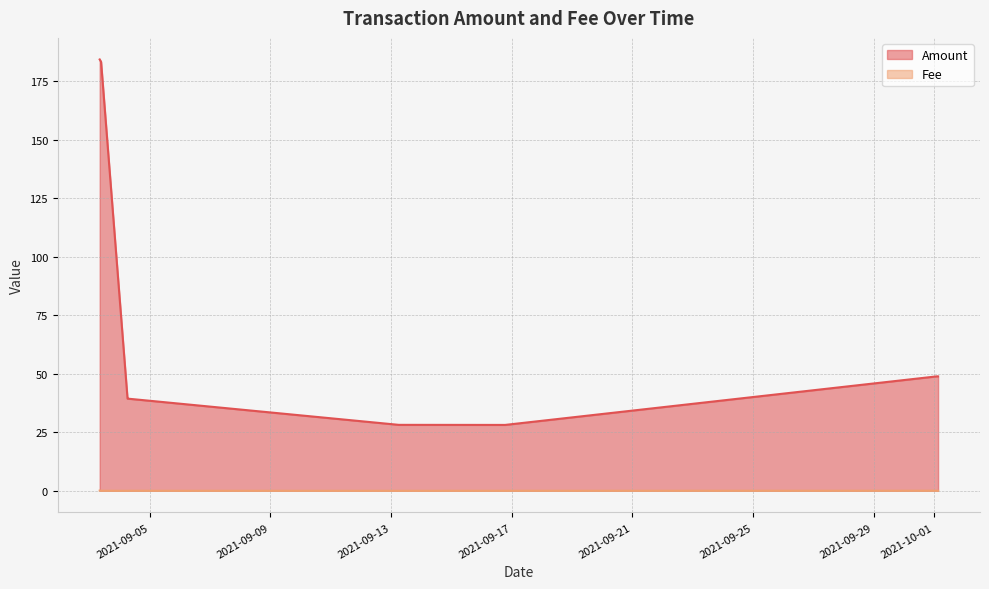

The value of Fee at 2021-09-16 18:48 is 0.0. True or false?

True